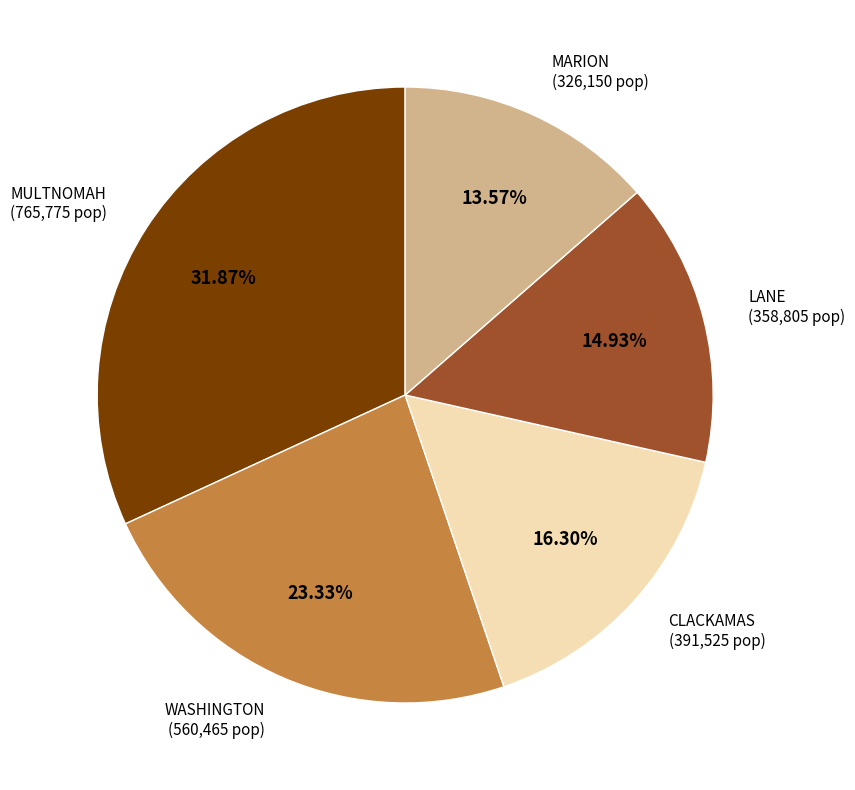

Is there any slice that represents more than half of the pie?

No